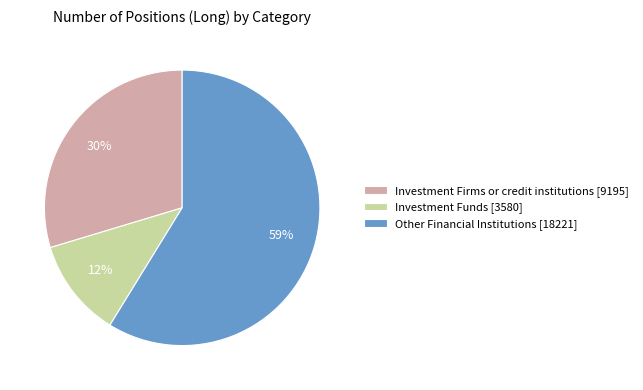

Is there any slice that represents more than half of the pie?

Yes